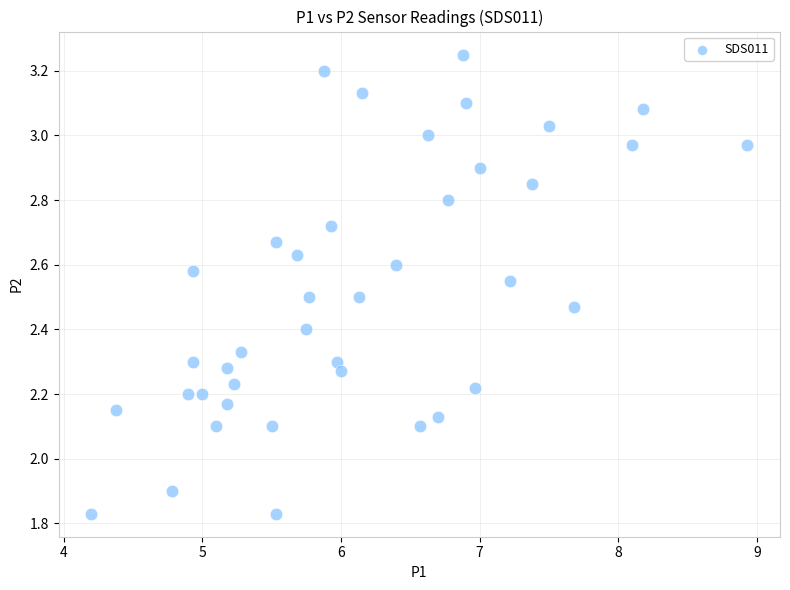

What is the range of X values (max minus min)?

4.7